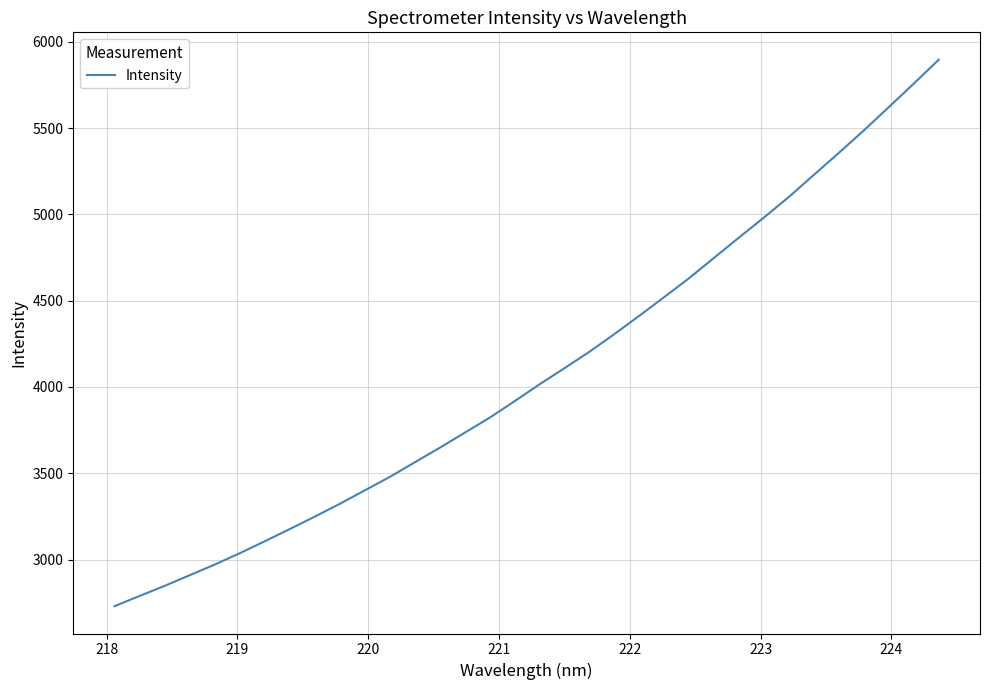

What is the smallest value displayed?

2729.6